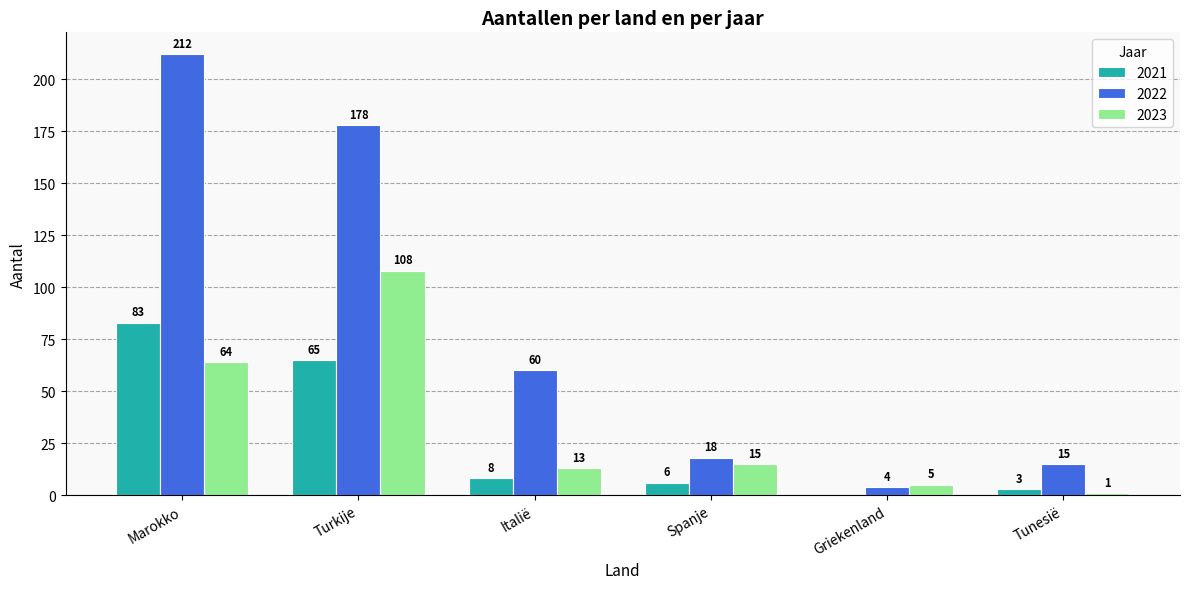

What is the sum of all 2023 values?

206